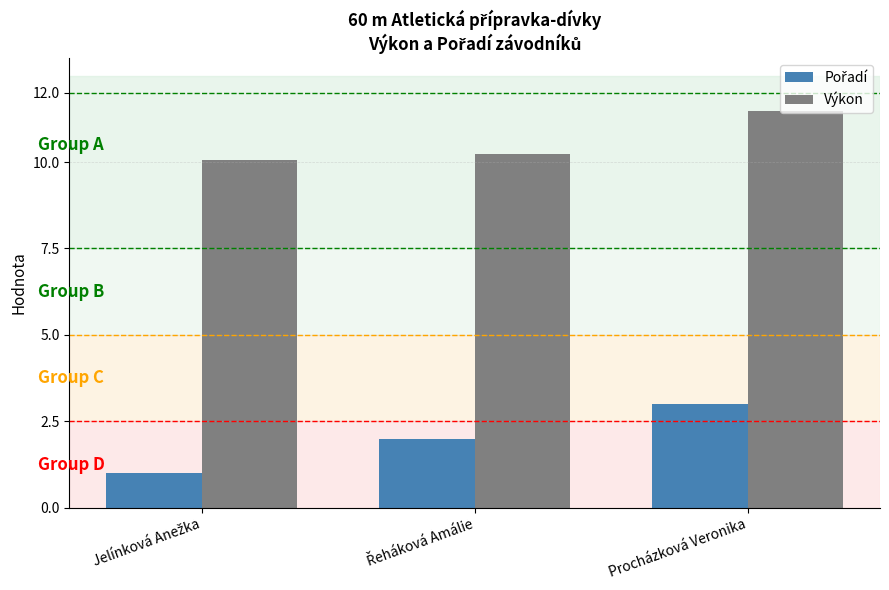

Does the chart contain stacked bars?

No